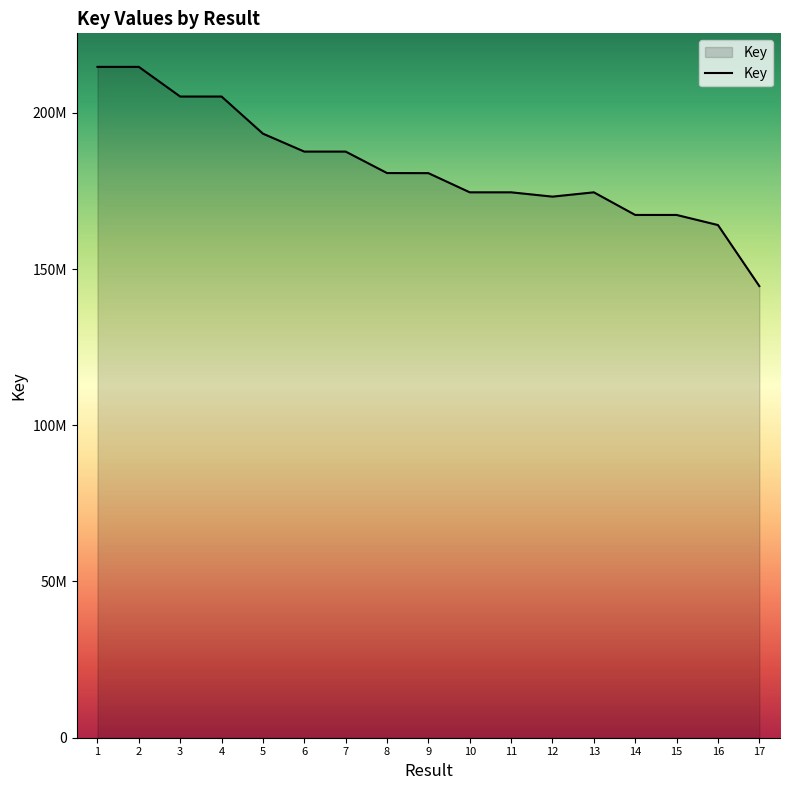

Reading left to right, transcribe all the data shown in this chart.

214692360	214692200	205198661	205199300	193322169	187581024	187581208	180715839	180684054	174548183	174548088	173167769	174546589	167305851	167304701	164076099	144538845